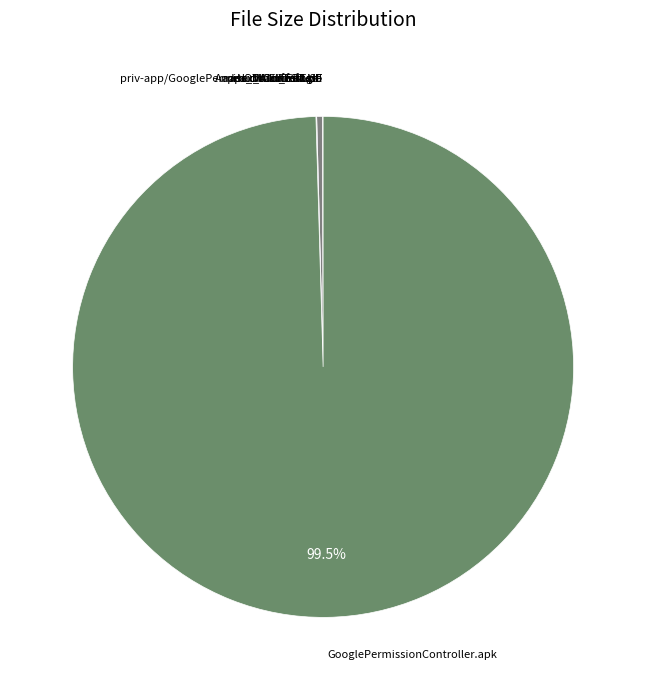

How many slices are in this pie chart?

8